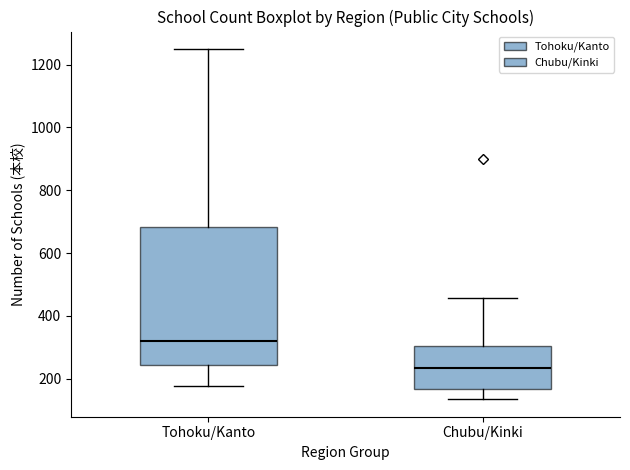

Which box's median line is the highest?

Tohoku/Kanto